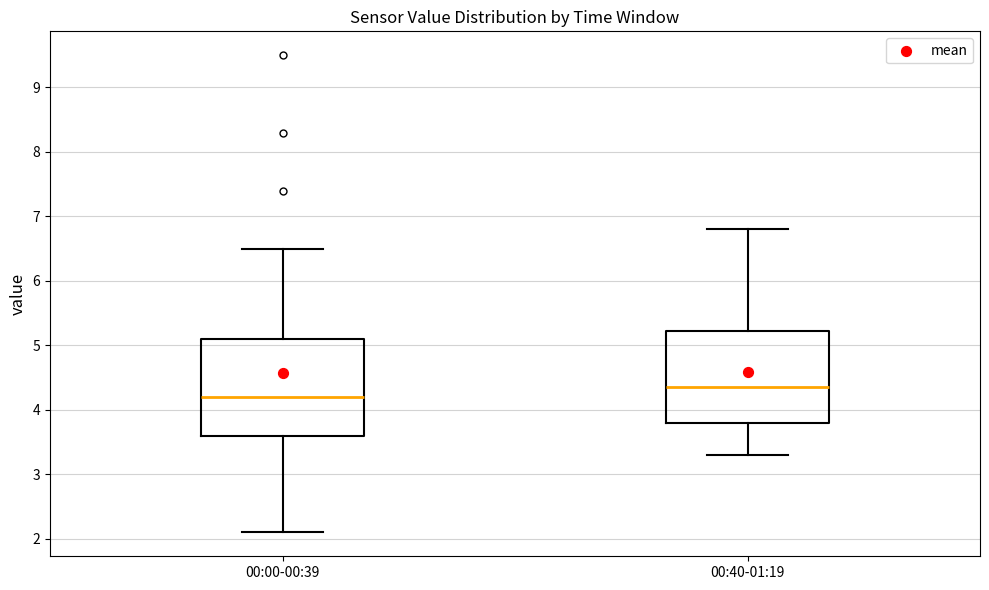

Which box's median line is the highest?

00:40-01:19